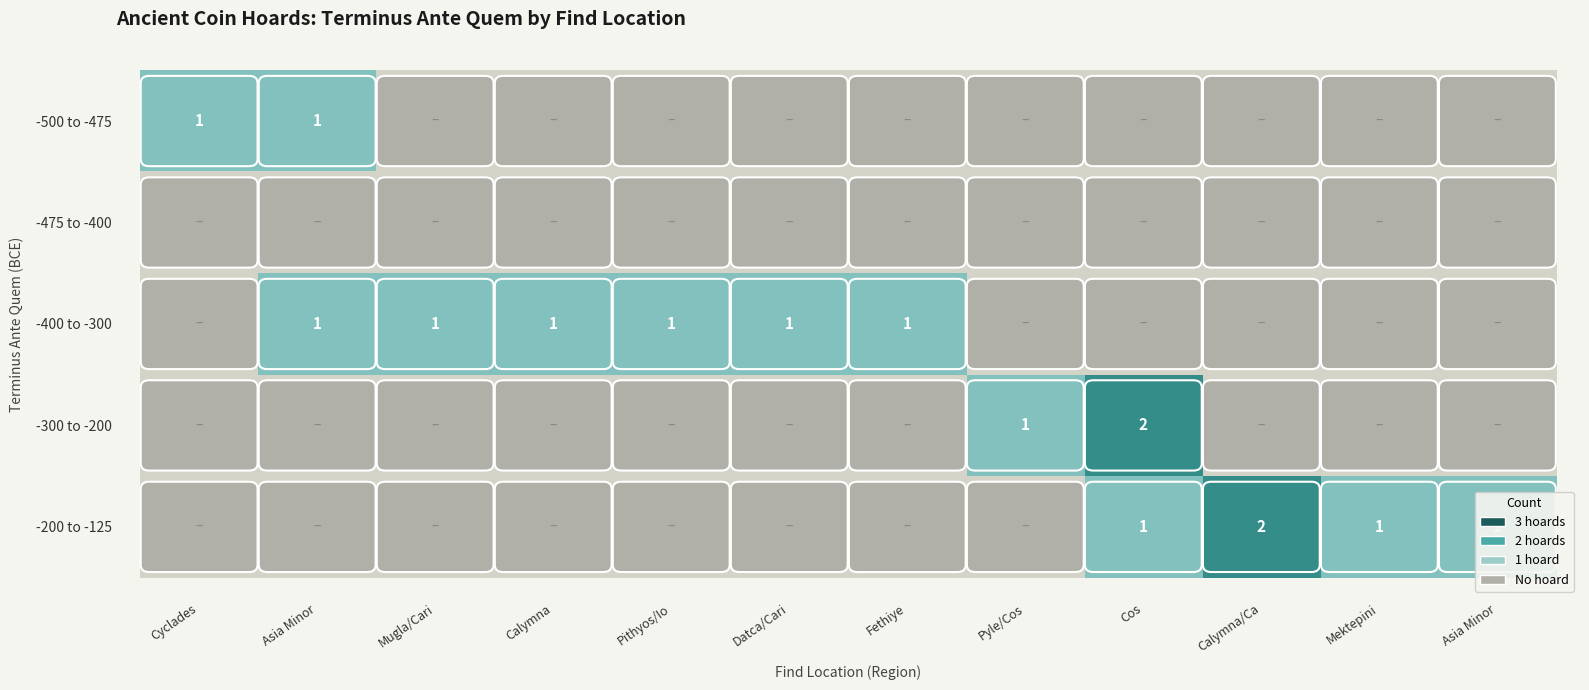

At which category is the sum across all series the highest?

Cos